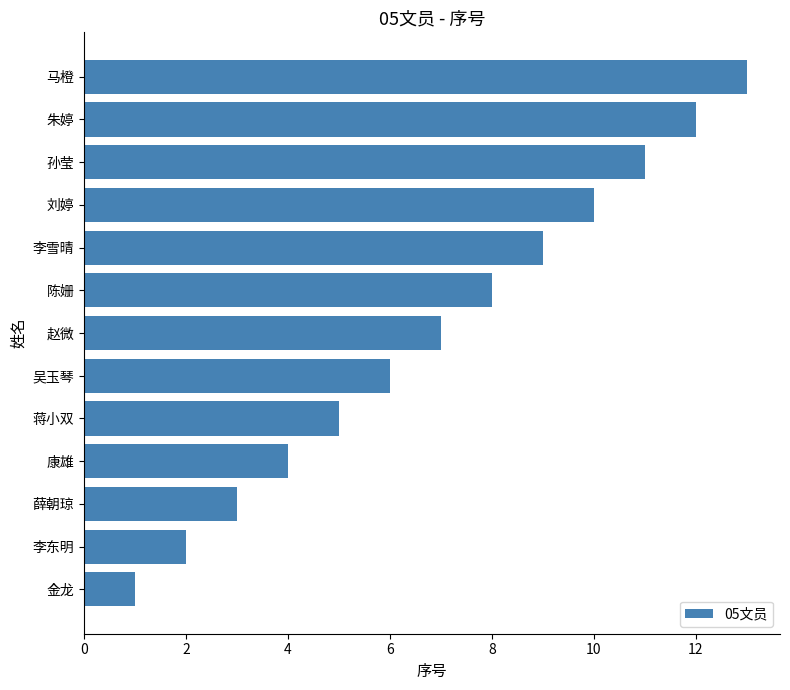

What is the difference between the maximum and minimum values?

12